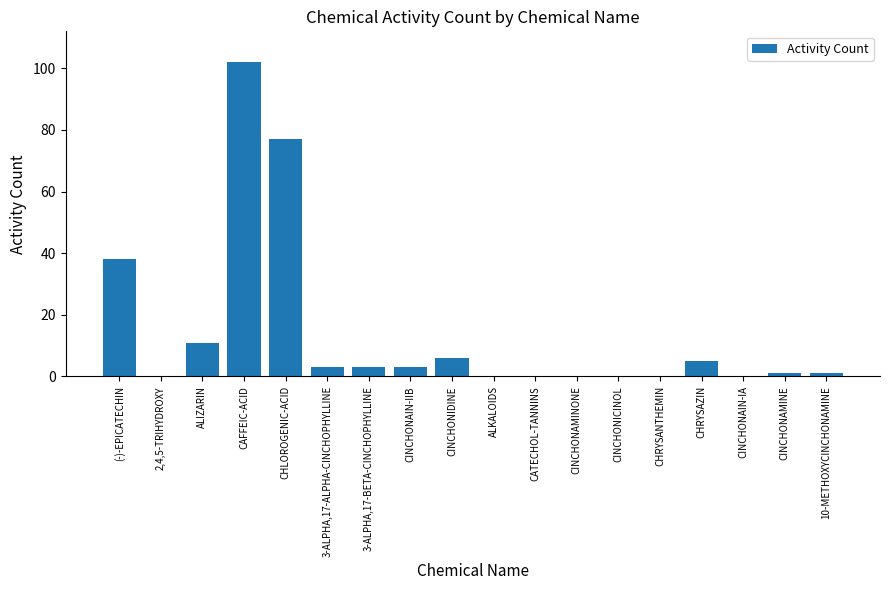

Count the number of categories in the chart.

18